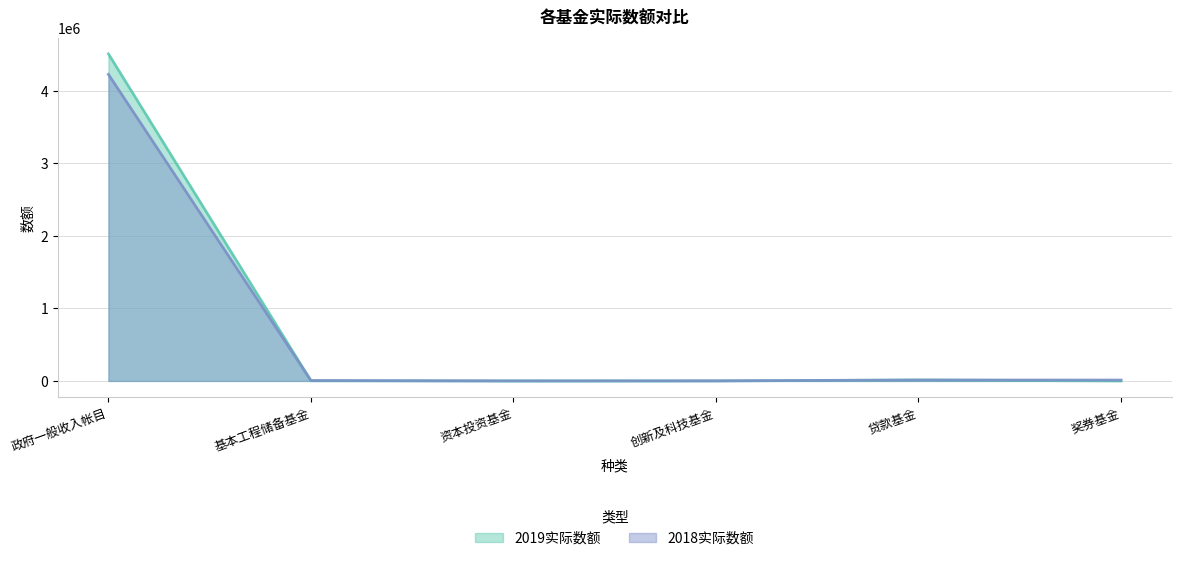

Reading right to left, extract all data points from this chart.

2019实际数额: 0	12339	303	1	2084	4509675
2018实际数额: 12195	12489	1044	1	5292	4226983